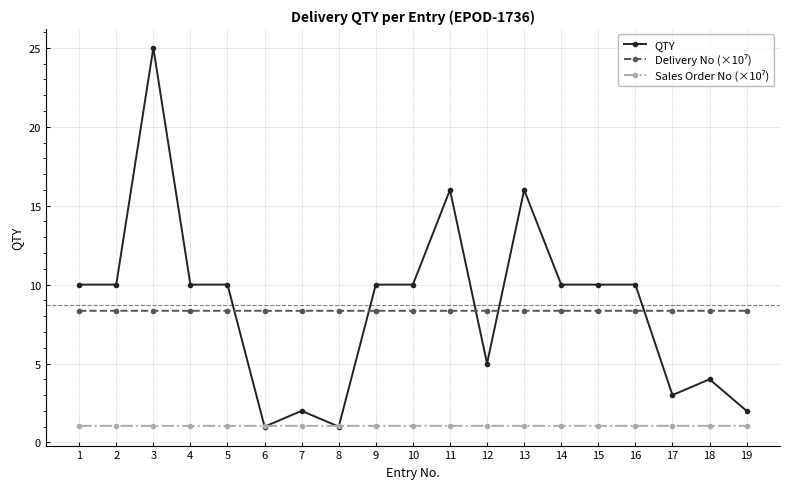

At which category is the sum across all series the highest?

3